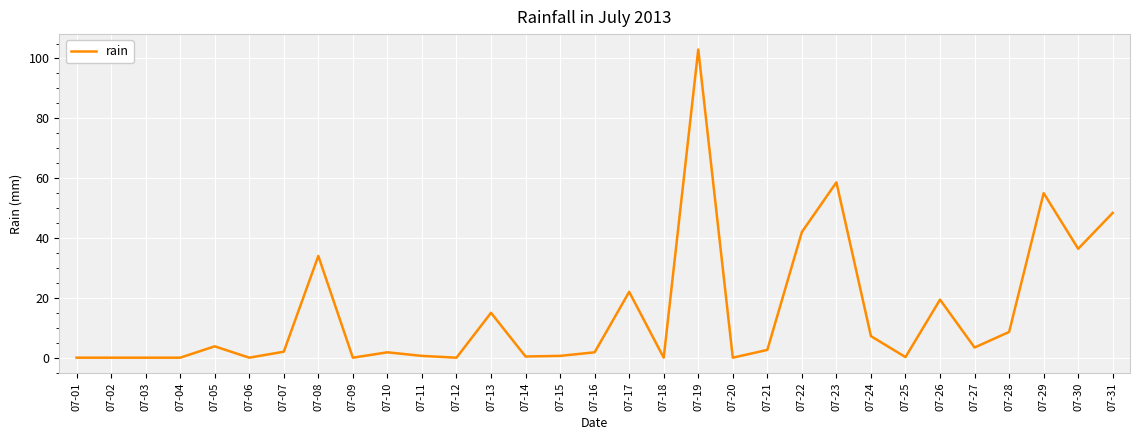

True or false: the data shows 0.0 at 07-02.

True